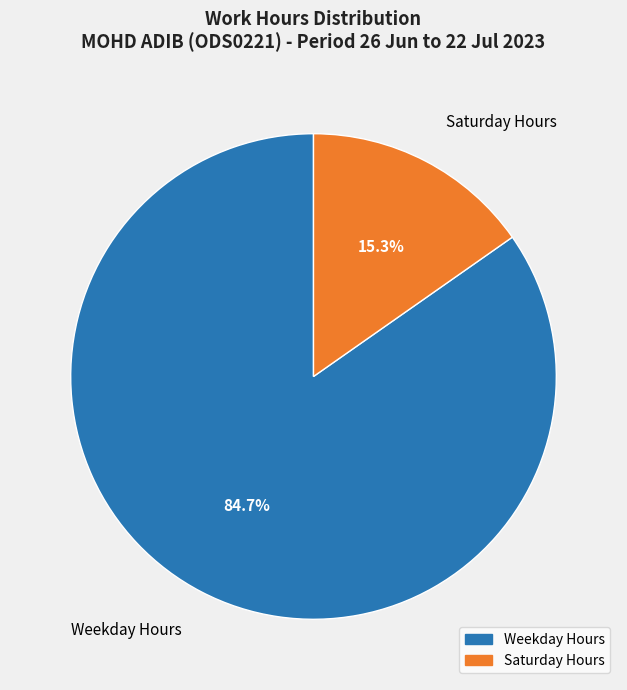

Which slice is the largest?

Weekday Hours